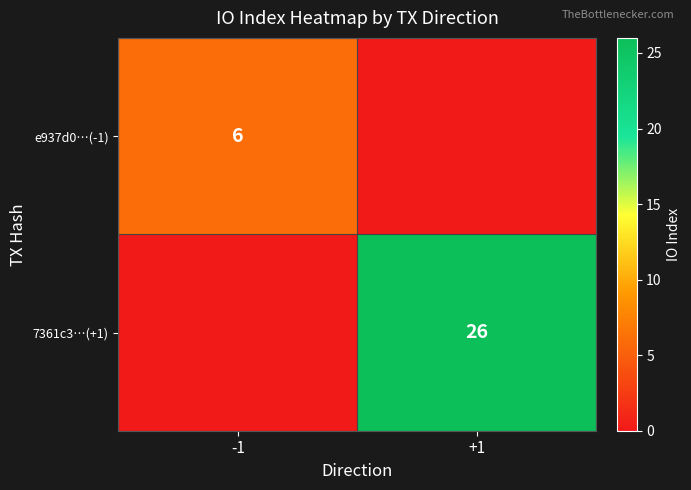

Between -1 and +1, which is larger?

-1